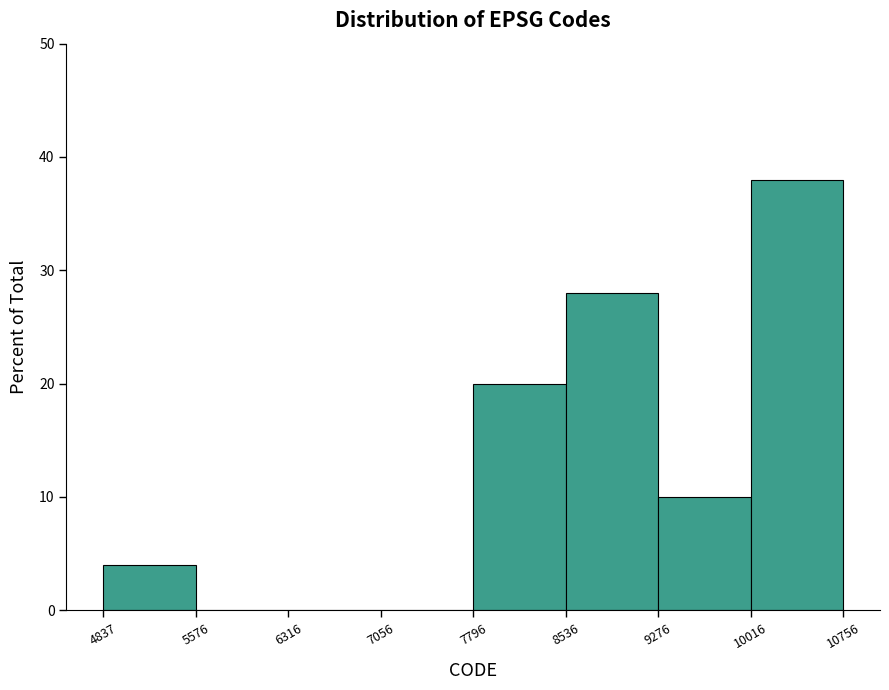

Reading left to right, list every bar in this chart as the range it spans on the x-axis followed by its height. The values are not printed on the chart, so give them approximately, as read against the axis.

4837 to 5576: 4
5576 to 6316: 0
6316 to 7056: 0
7056 to 7796: 0
7796 to 8536: 20
8536 to 9276: 28
9276 to 10016: 10
10016 to 10756: 38